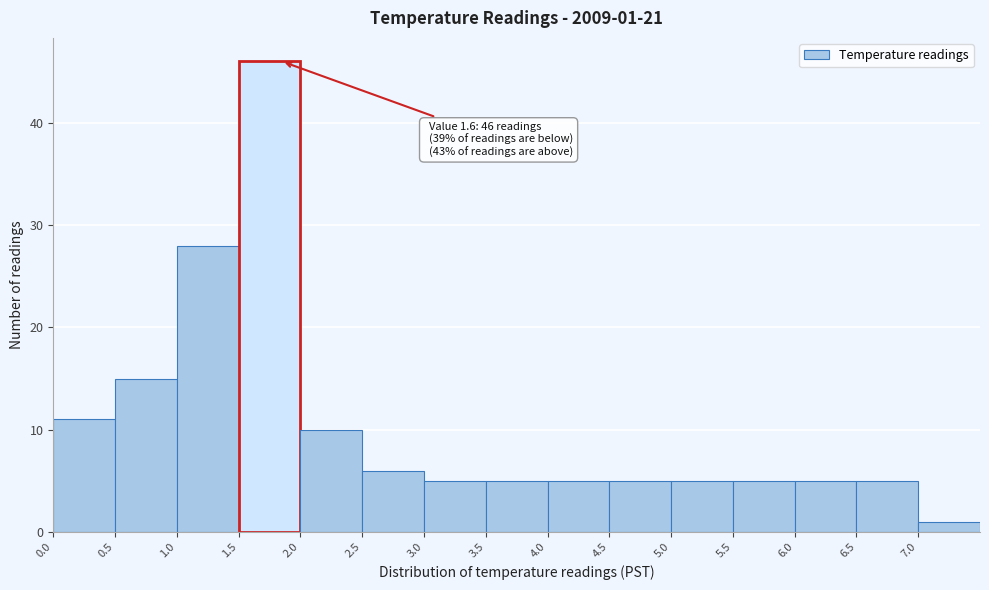

Over which range of the x-axis is the bar tallest?

1.5 to 2.0